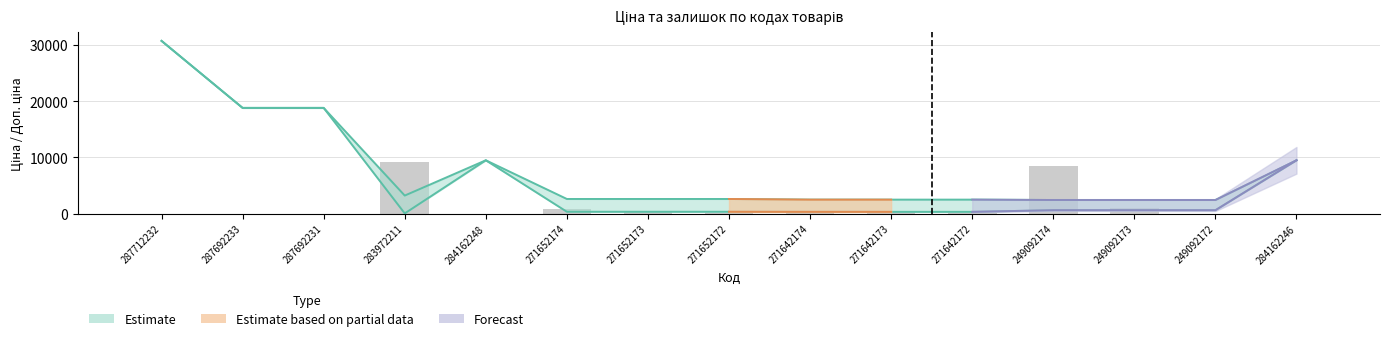

What is the difference between the second highest and minimum values in the Залишок series?

8396.0